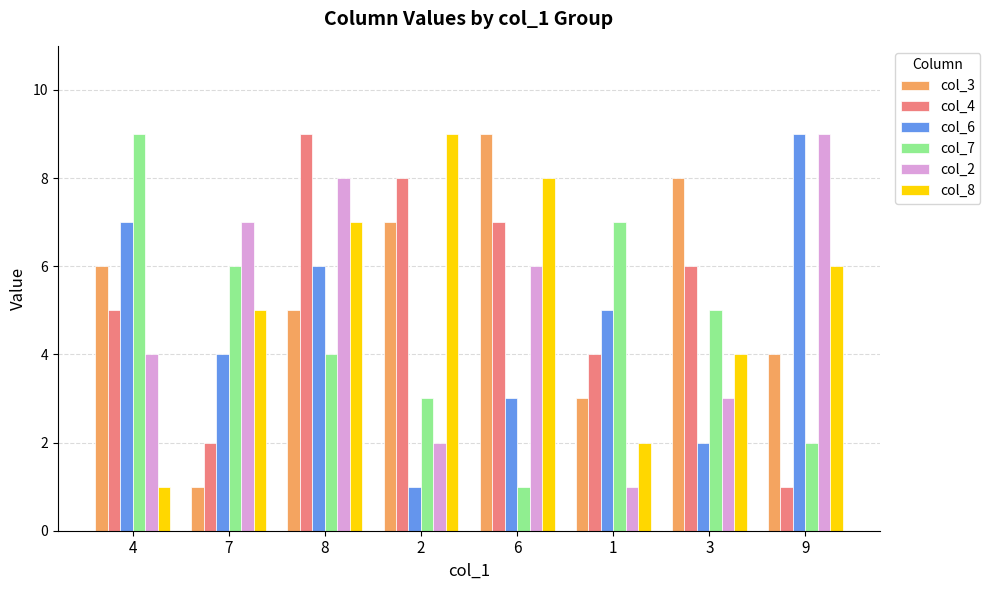

The value of col_8 at 7 is 1. True or false?

False